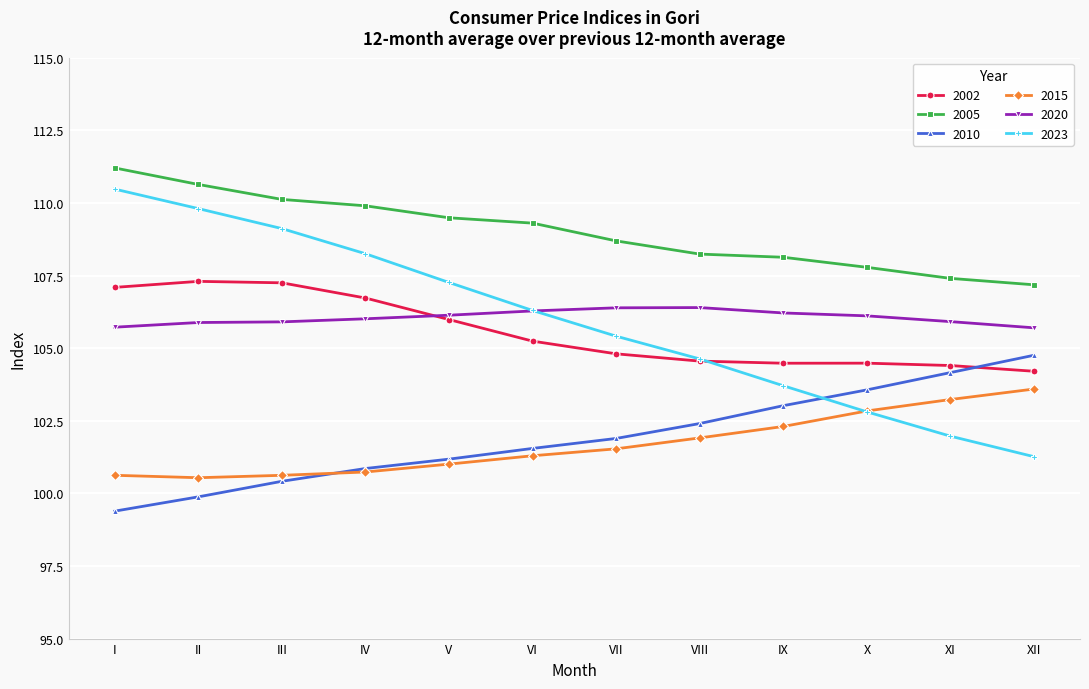

Which series has the largest total across all categories?

2005